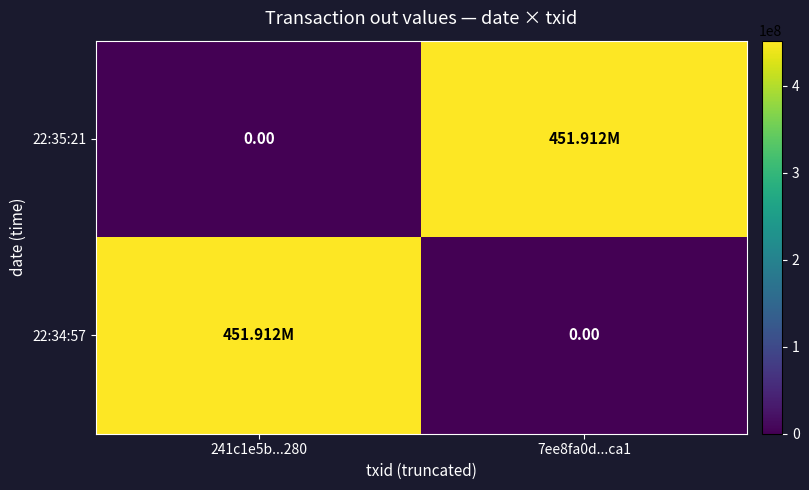

Rank the series by their maximum value, from highest to lowest.

22:35:21, 22:34:57